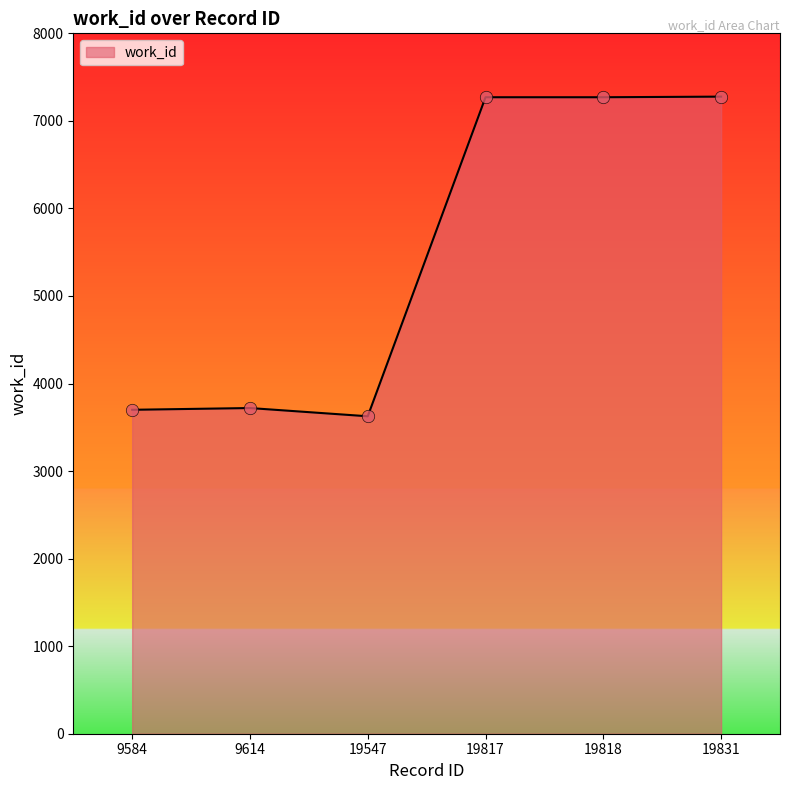

What is the change in value from 9614 to 19817?

+3550